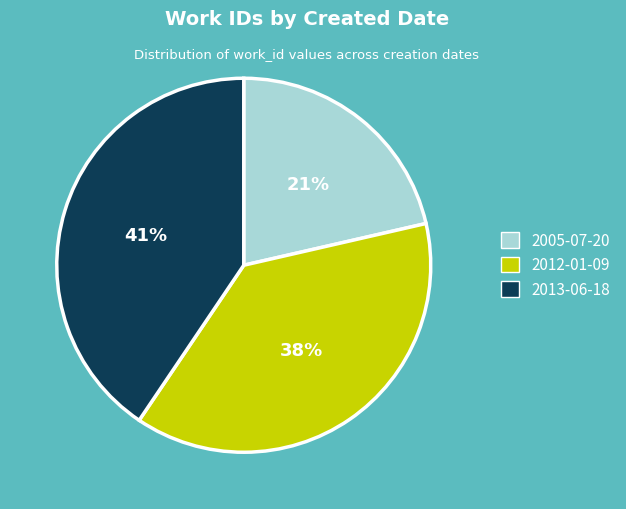

To the nearest percent, what is the average slice percentage?

33%